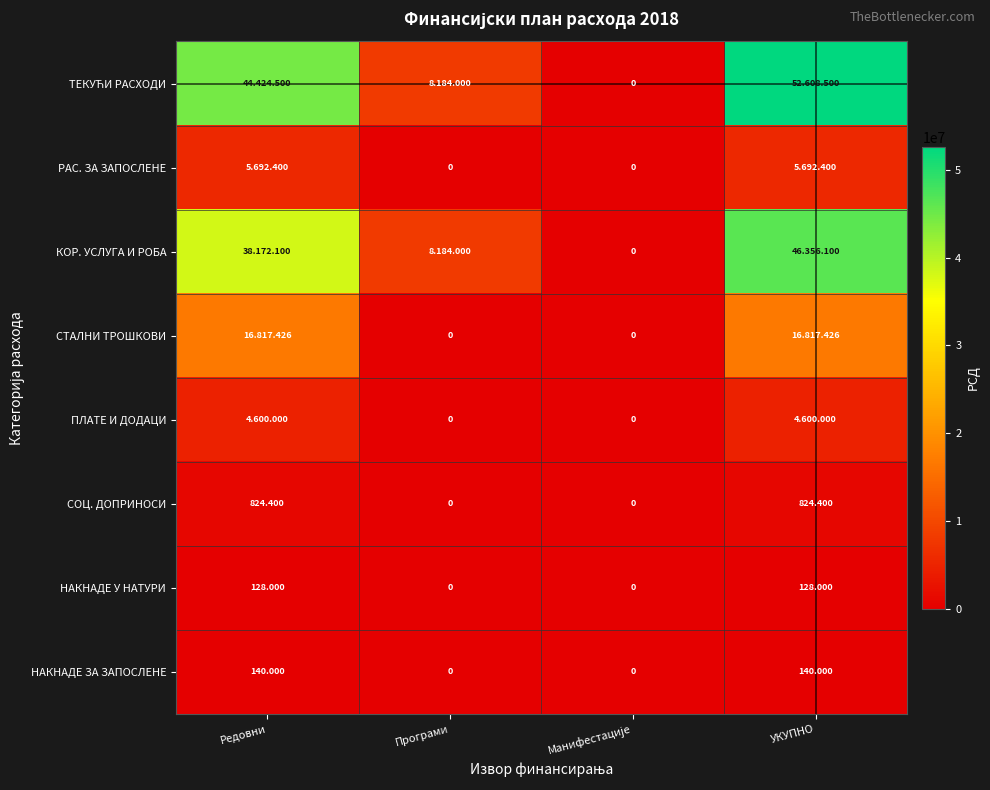

Is the value of НАКНАДЕ У НАТУРИ at Програми greater than the value of НАКНАДЕ ЗА ЗАПОСЛЕНЕ at Редовни?

No